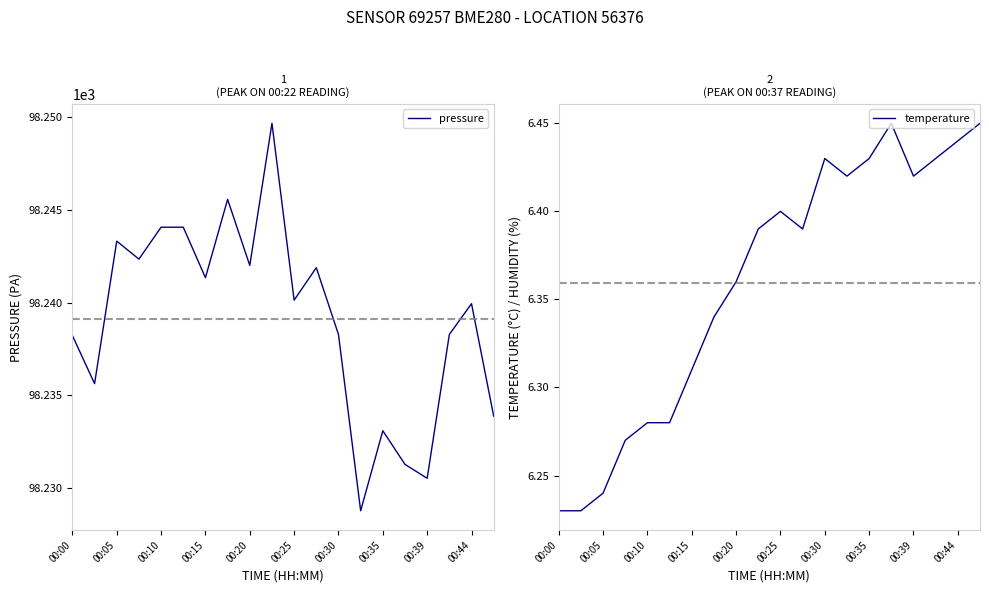

What position from the left is 19?

20